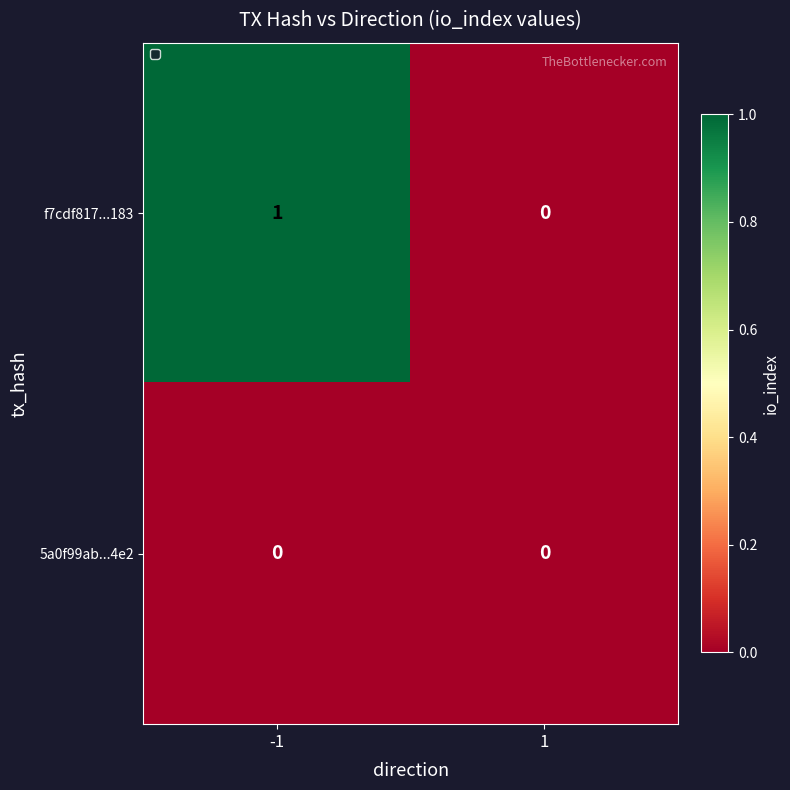

List the labels in order of f7cdf817...183 value, largest first.

-1, 1